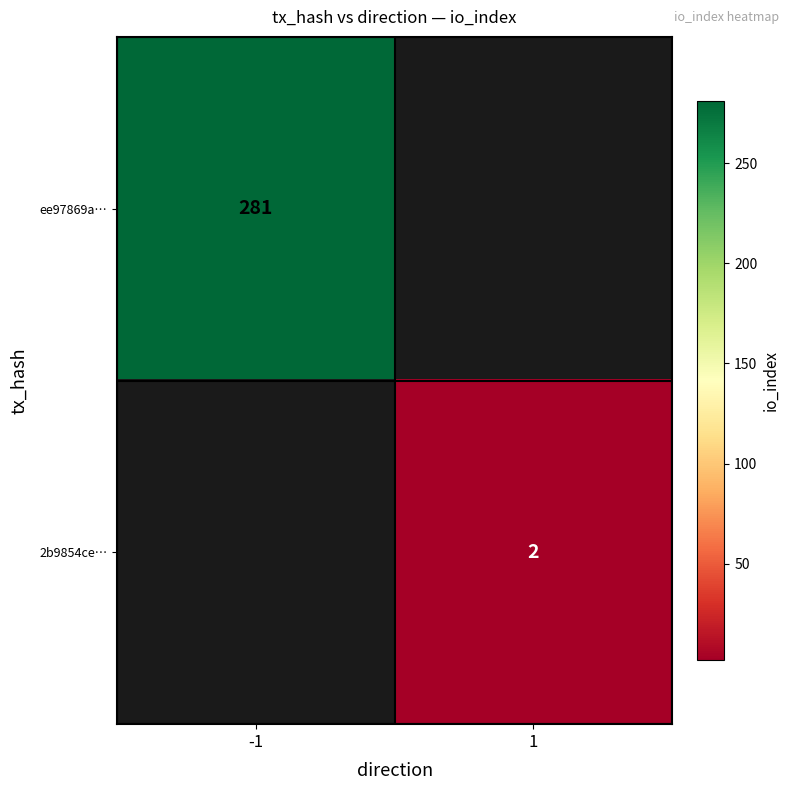

At how many categories does at least one series exceed 91?

1